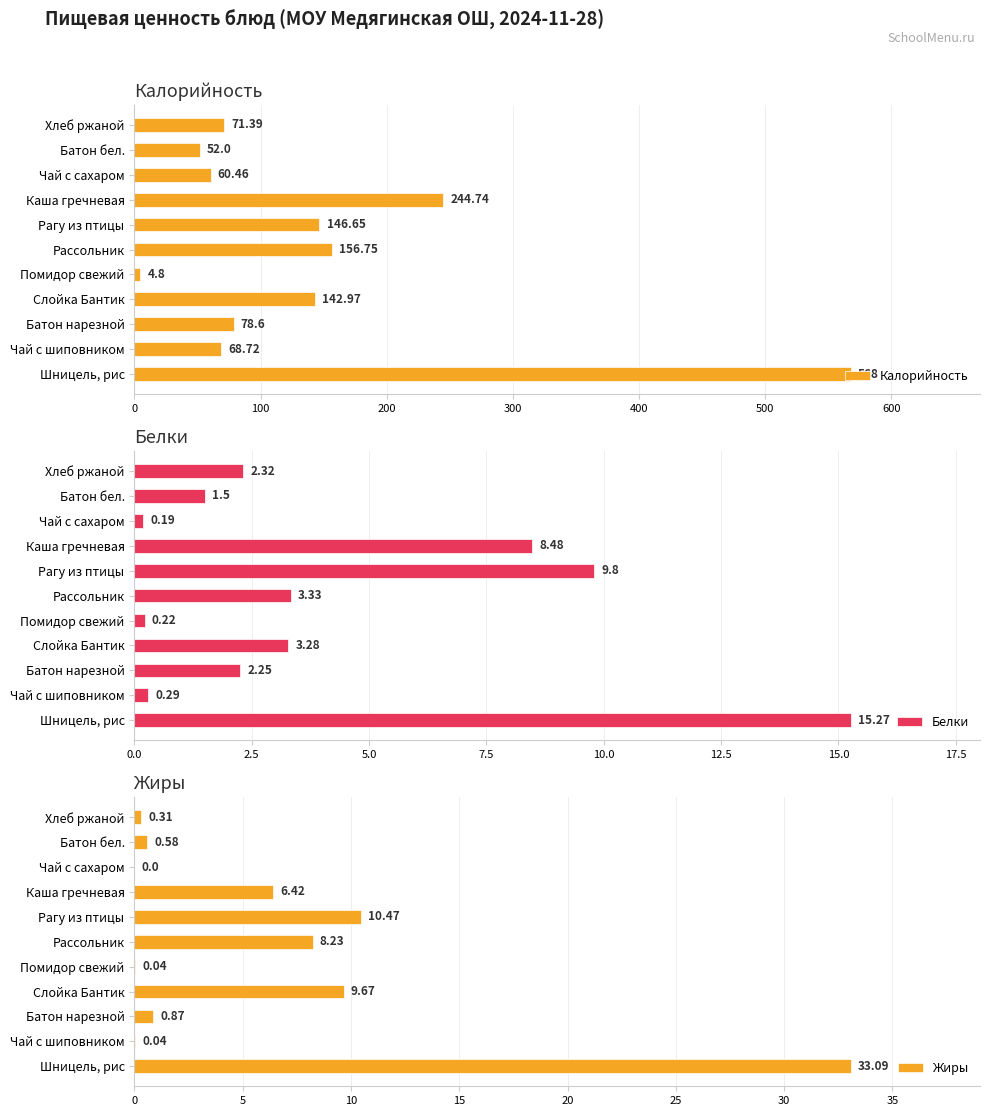

True or false: Жиры has a value of 10.5 at Рагу из птицы.

True